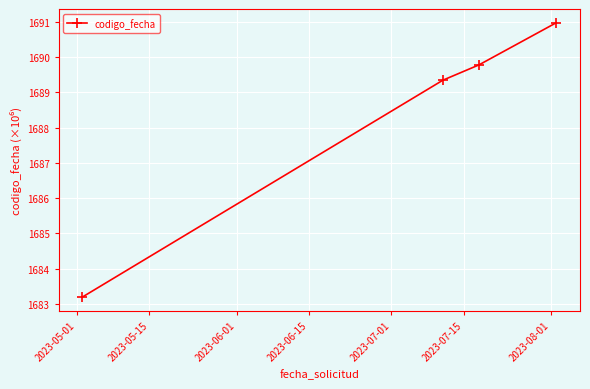

Reading left to right, what are all the values shown in this chart?

1683.2	1689.3	1689.8	1691.0